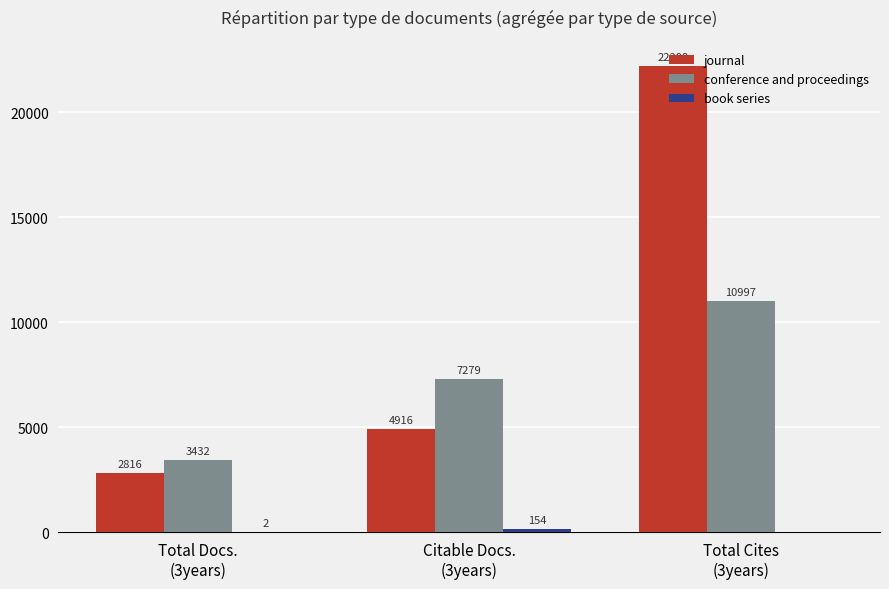

Which series has the largest total across all categories?

journal